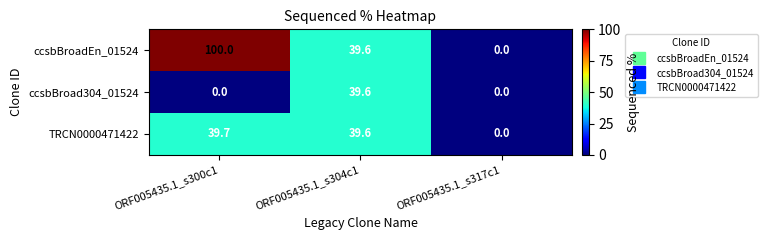

The value of ccsbBroadEn_01524 at ORF005435.1_s317c1 is 0.0. True or false?

True